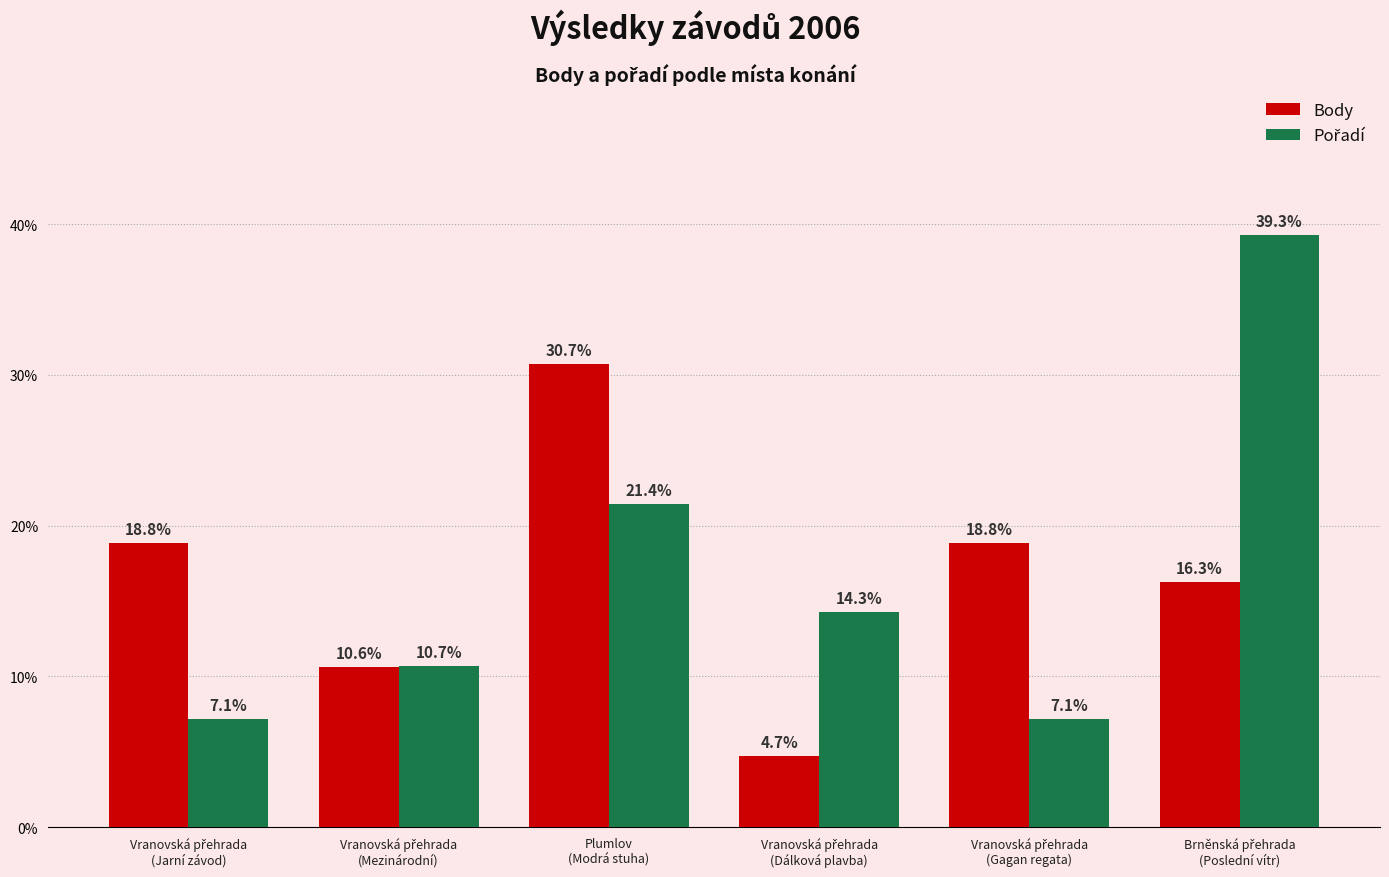

What is the sum of all Body values?

100.0